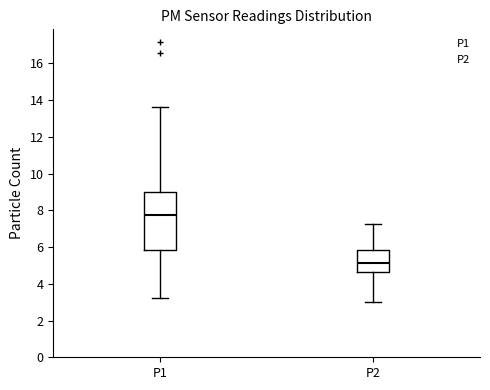

Which box's median line is the lowest?

P2